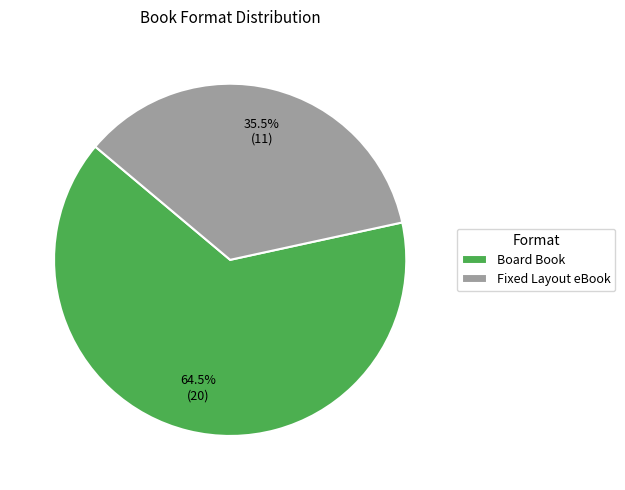

Combined, do Fixed Layout eBook and Board Book account for over 50%?

Yes